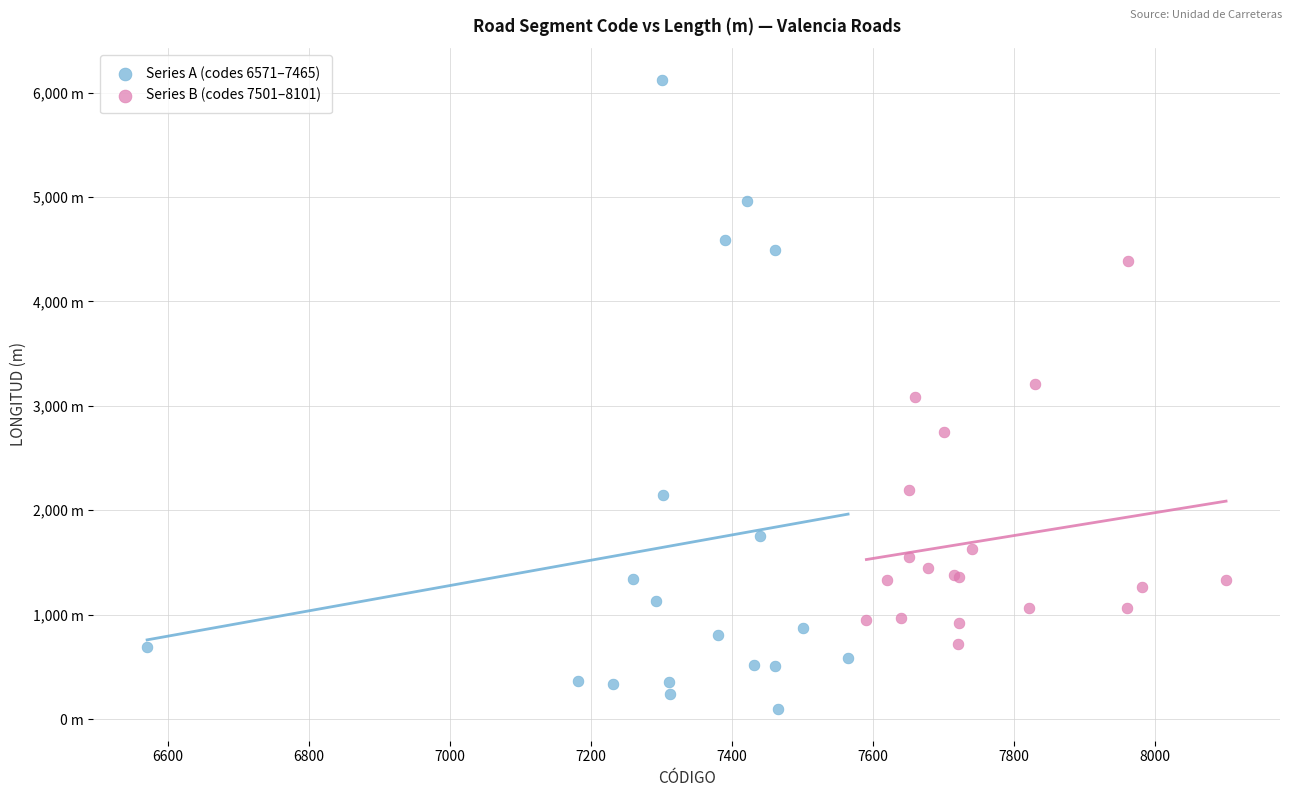

What are all the series names shown in the legend?

Series A (codes 6571–7465), Series B (codes 7501–8101)